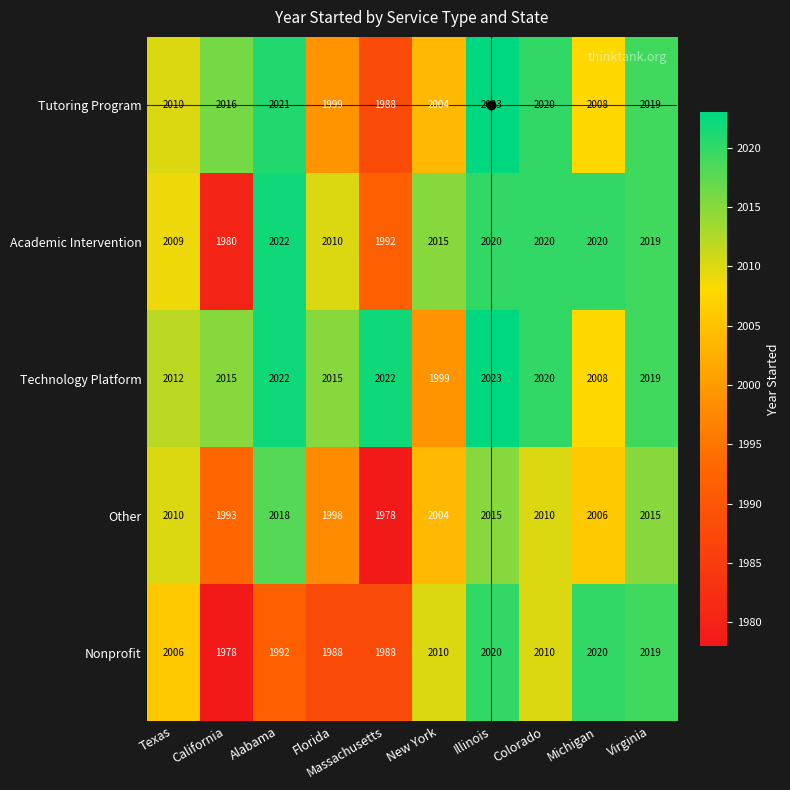

What is the maximum value for Nonprofit?

2020